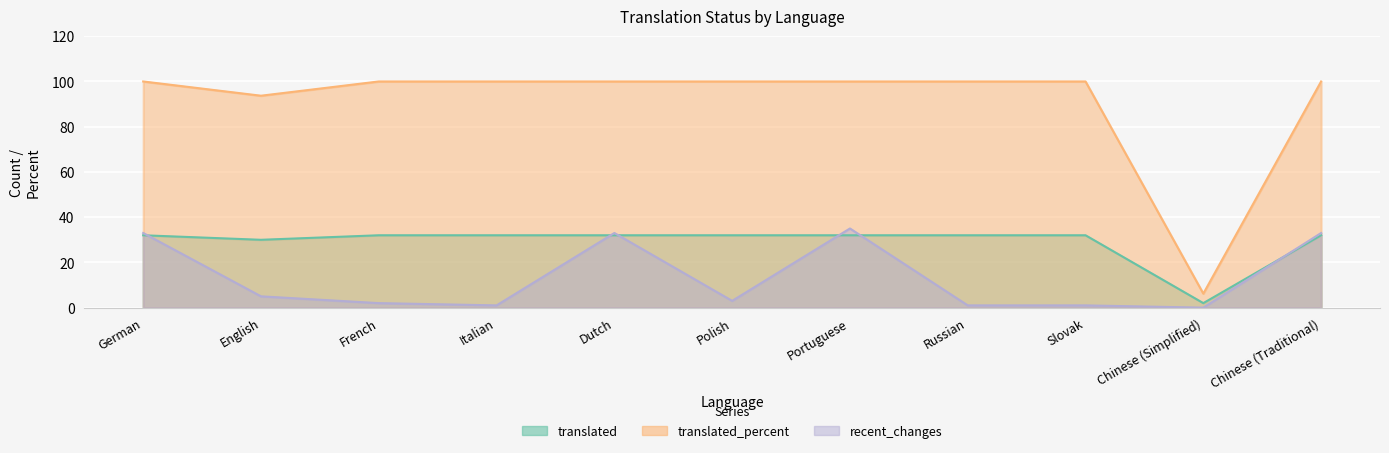

What is the maximum value shown in the chart?

100.0